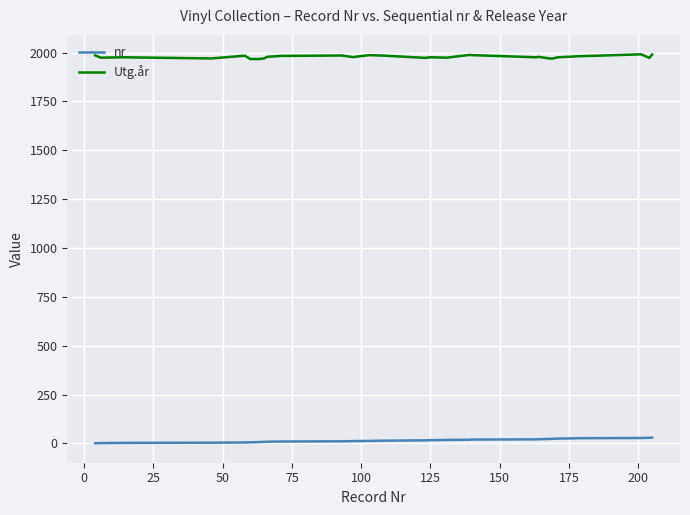

Which series has the largest total across all categories?

Utg.år